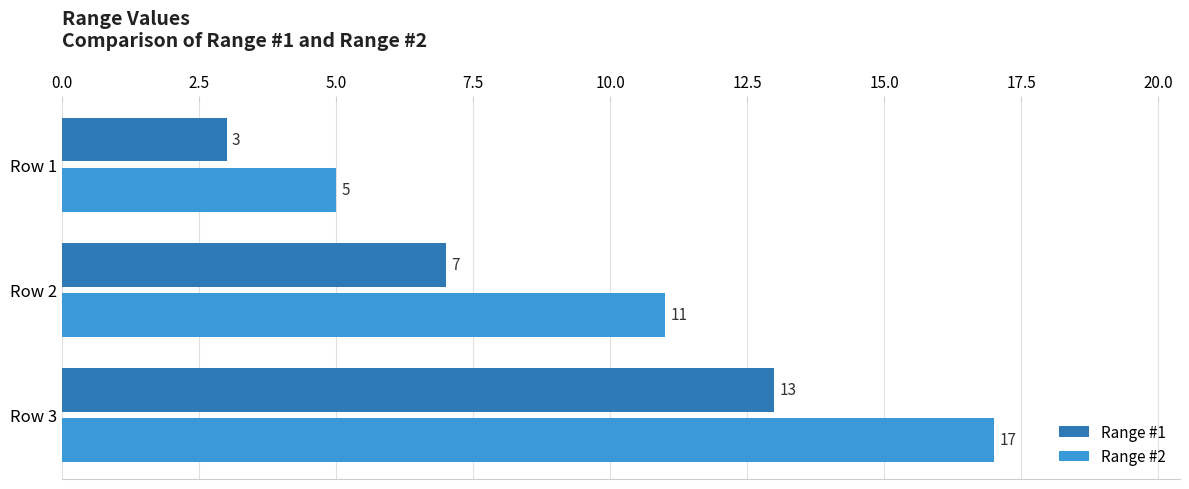

What is the sum of the Range #2 values at Row 2 and Row 1?

16